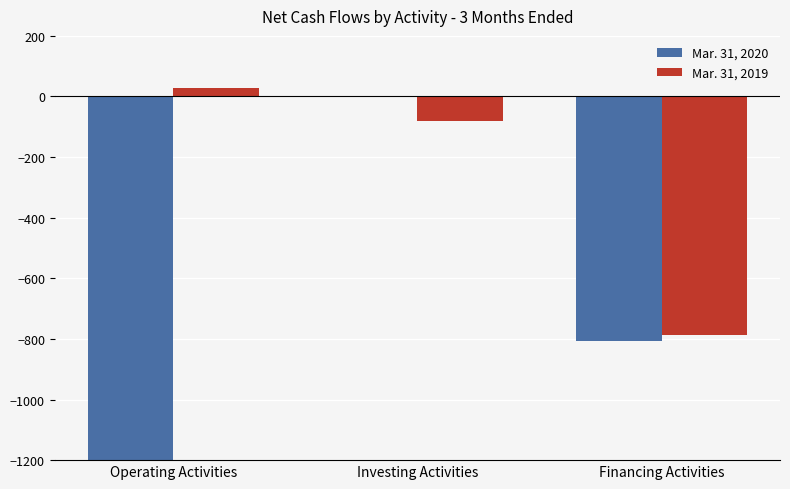

At how many categories does at least one series exceed -2119?

3